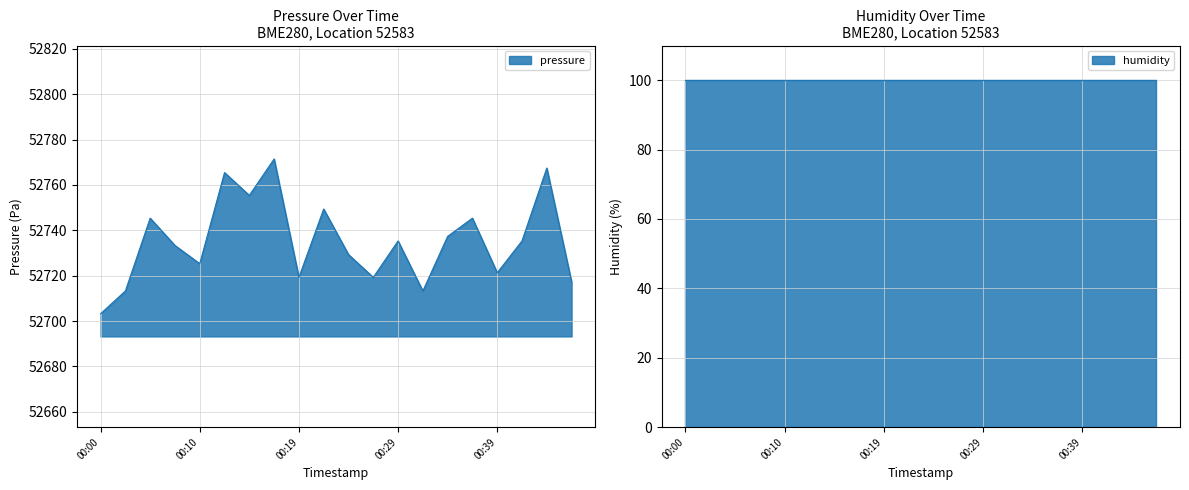

What is the greatest value displayed?

52771.5